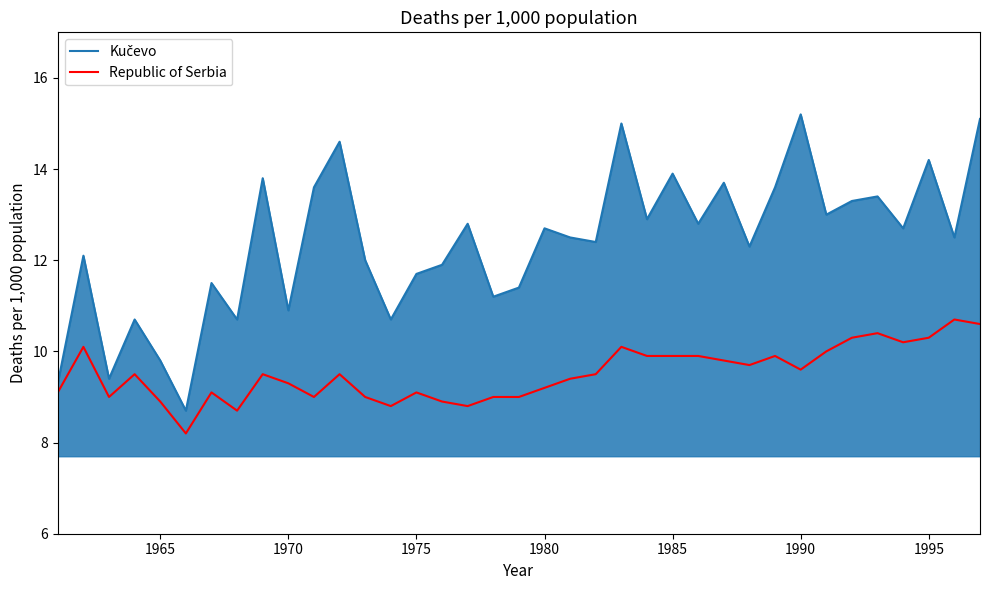

What is the greatest value displayed?

15.2